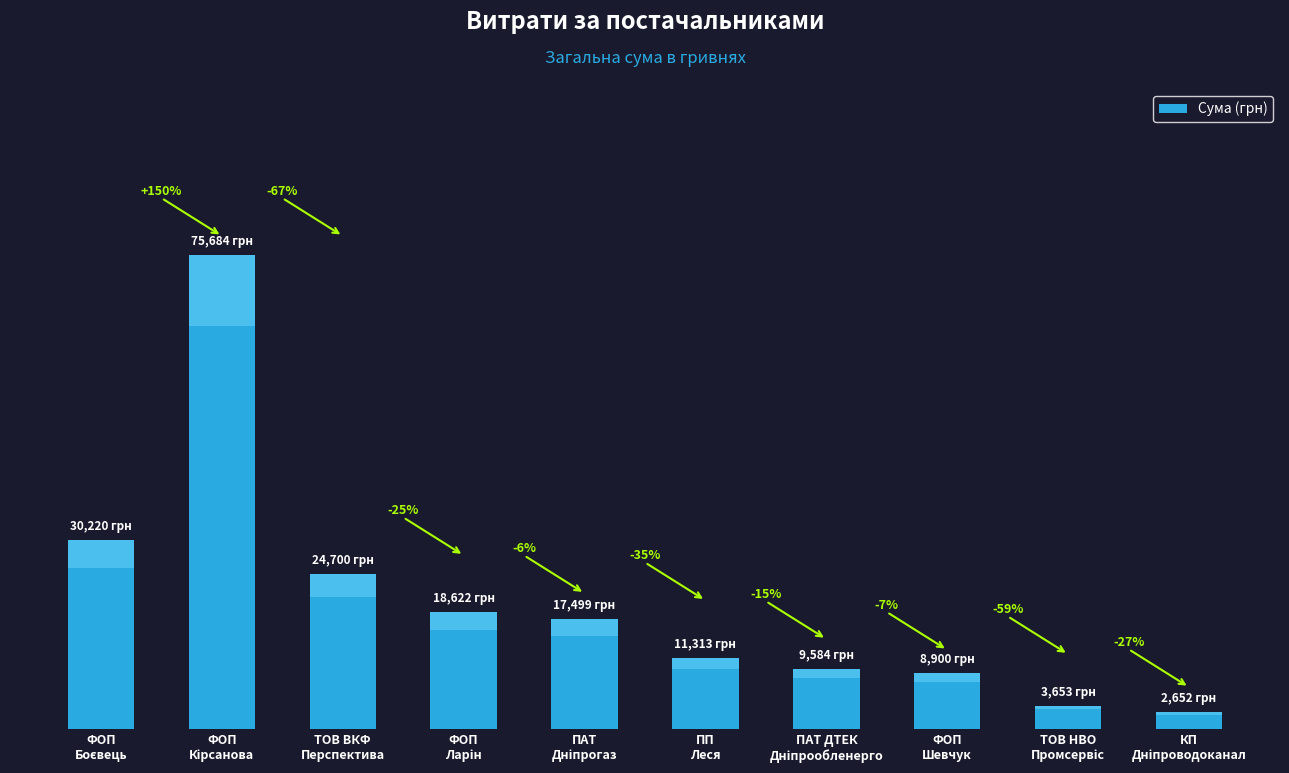

Reading left to right, list all the values displayed in this chart.

ФОП
Боєвець=30220.0	ФОП
Кірсанова=75684.0	ТОВ ВКФ
Перспектива=24700.0	ФОП
Ларін=18622.0	ПАТ
Дніпрогаз=17498.9	ПП
Леся=11313.0	ПАТ ДТЕК
Дніпрообленерго=9584.3	ФОП
Шевчук=8900.0	ТОВ НВО
Промсервіс=3652.8	КП
Дніпроводоканал=2652.0